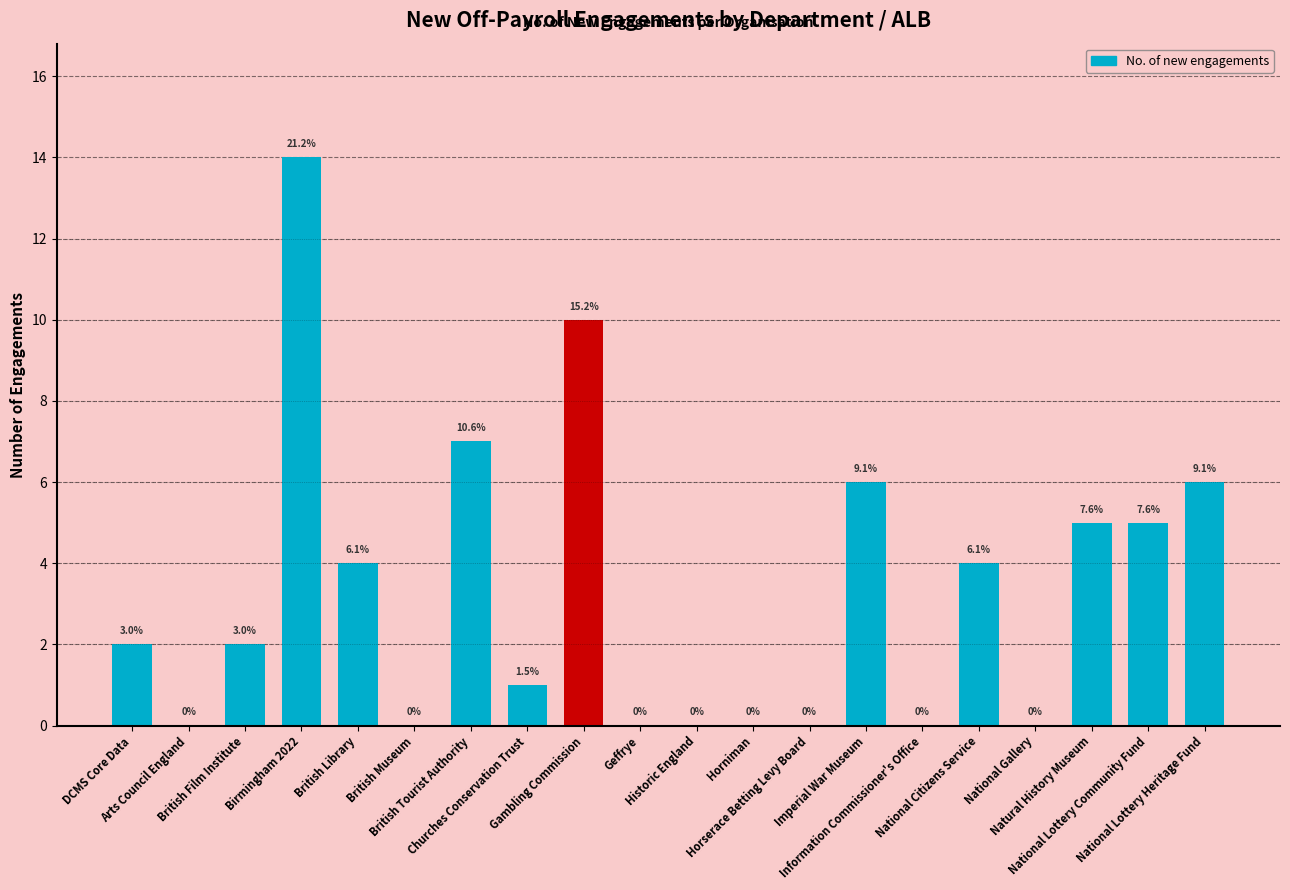

Are the bars horizontal?

No